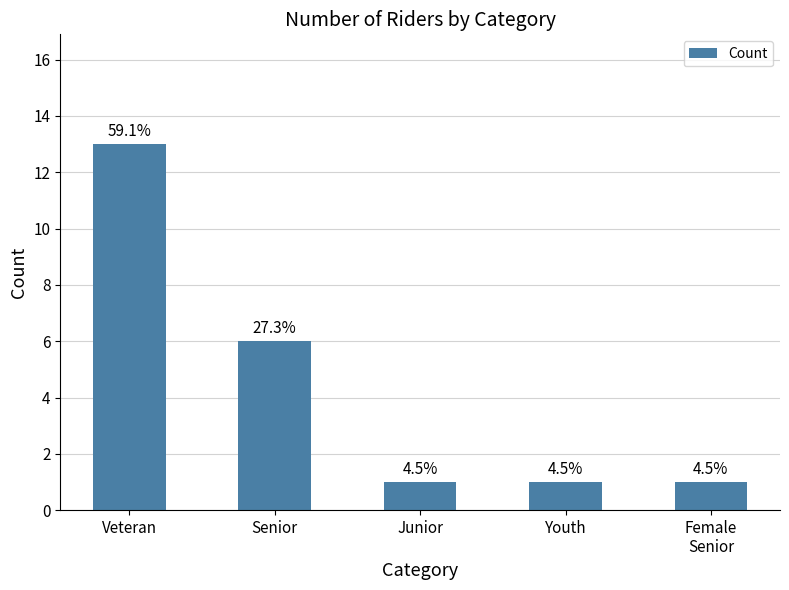

How many bars are there in total?

5